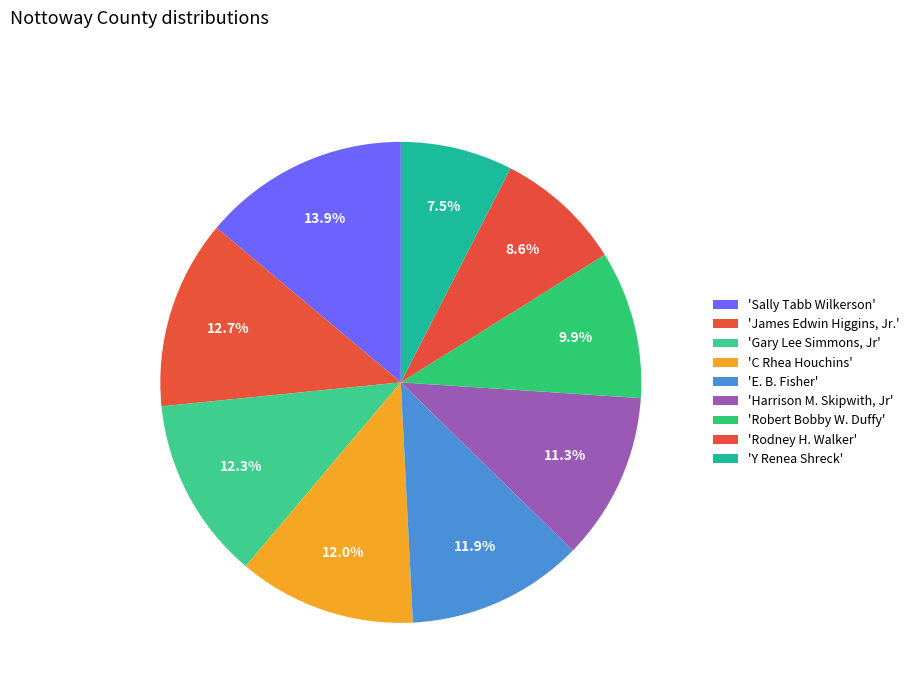

How many segments does this pie chart have?

9